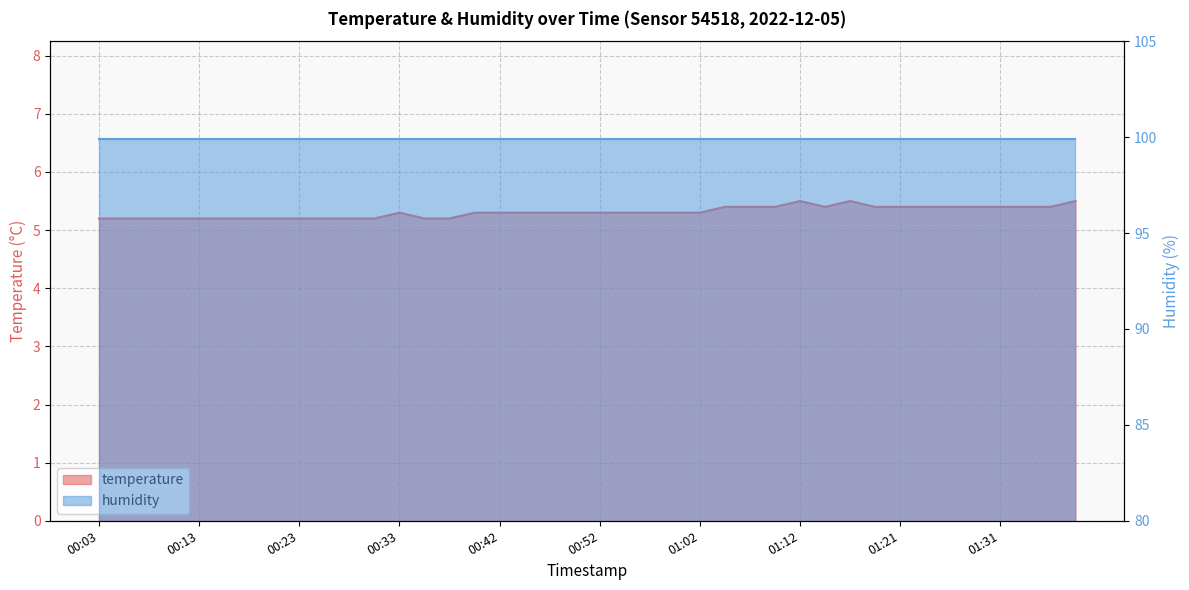

The chart shows a value of 5.2 at 00:13. True or false?

True